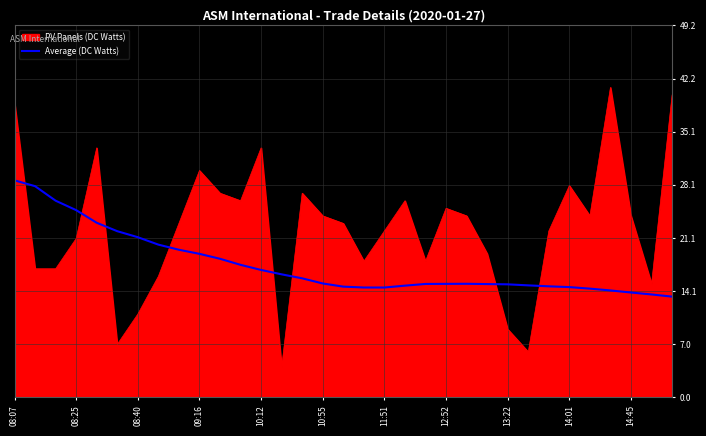

What is the smallest value displayed?

4.0